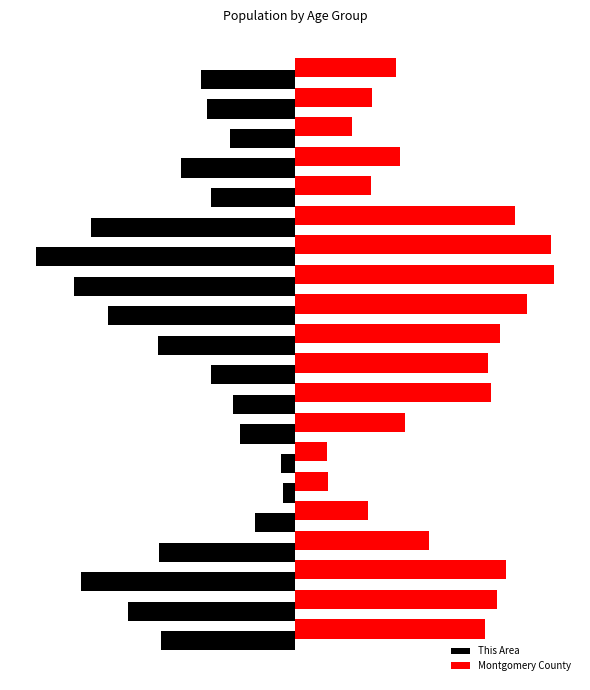

What are all the series names shown in the legend?

This Area, Montgomery County